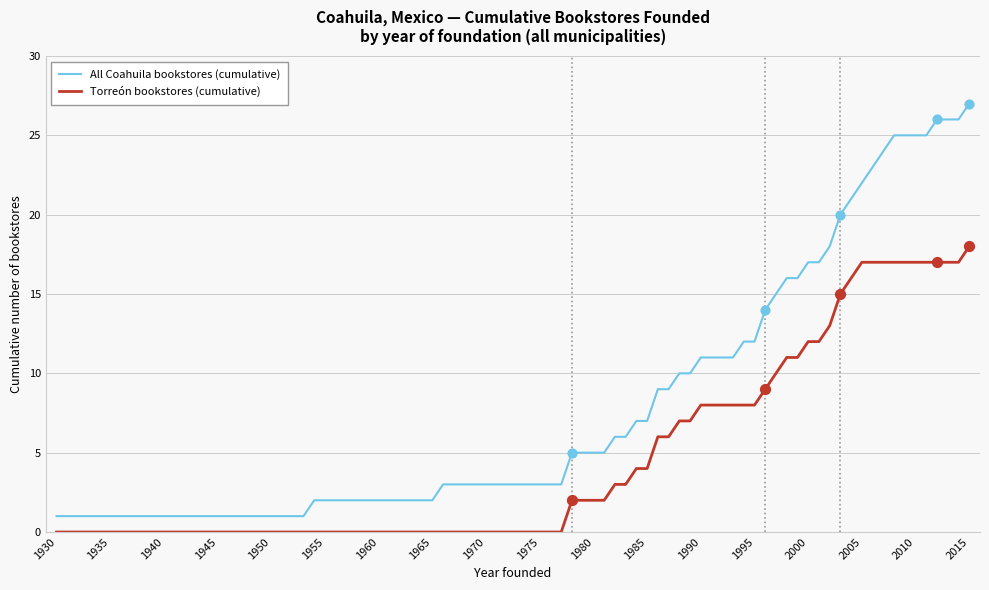

List the series in order of their overall mean, highest first.

All Coahuila bookstores (cumulative), Torreón bookstores (cumulative)